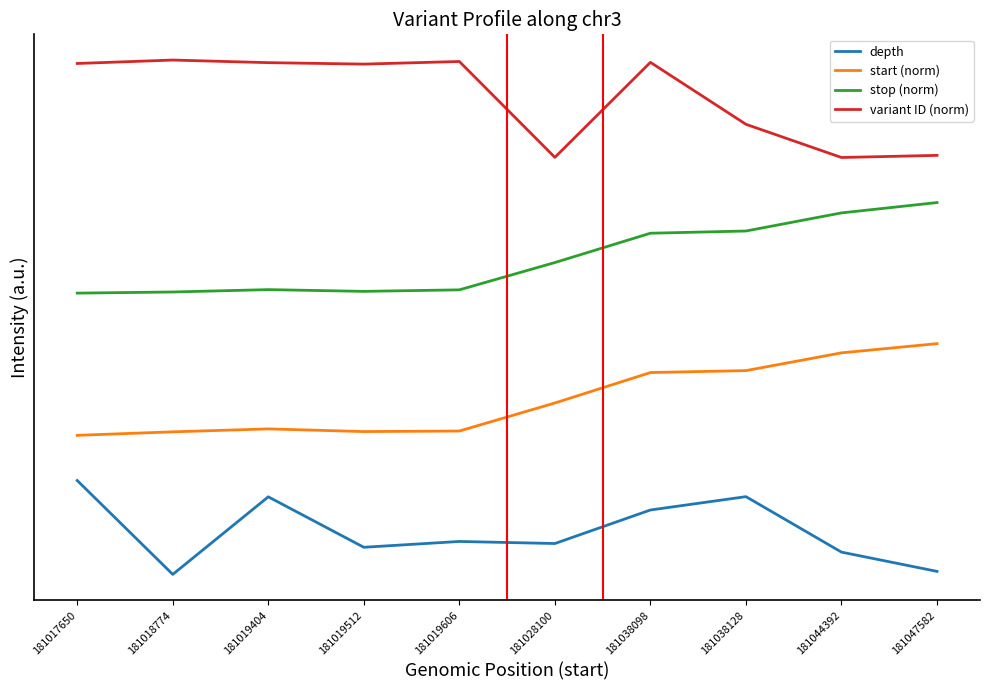

What is the total value across all series at 181038098?

120.3